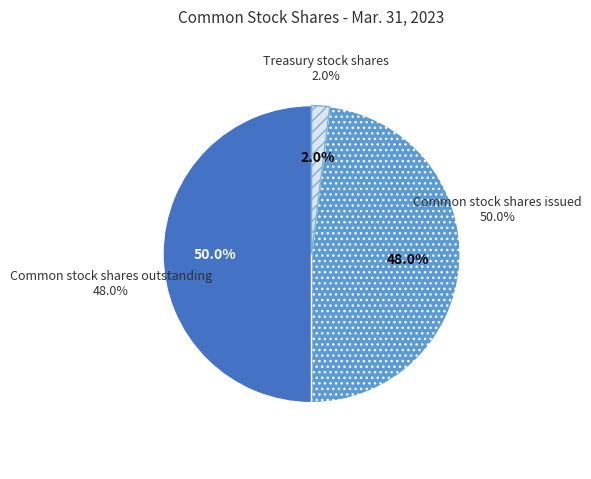

To the nearest percent, what is the average slice percentage?

33%